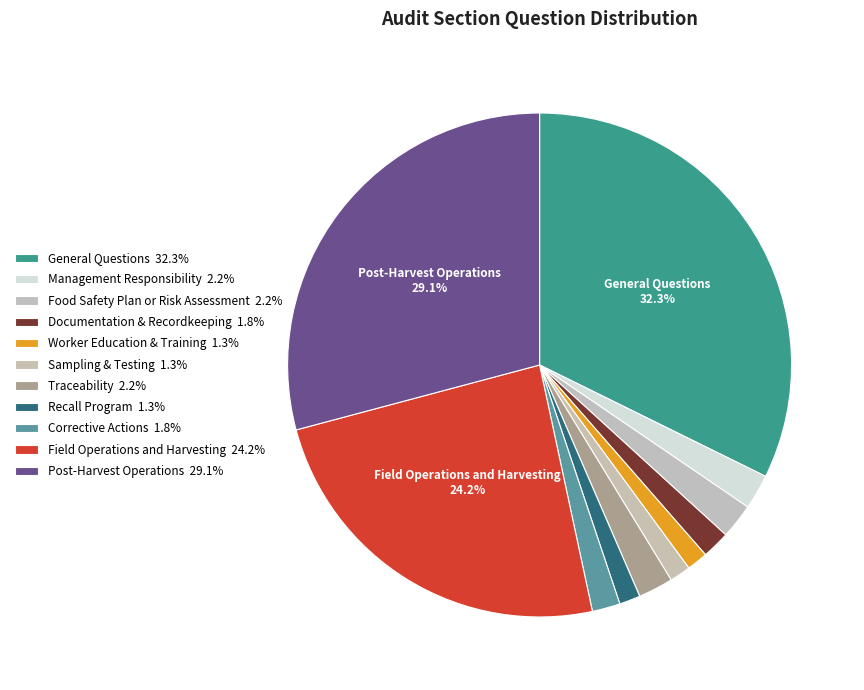

Count the number of slices in the pie.

11